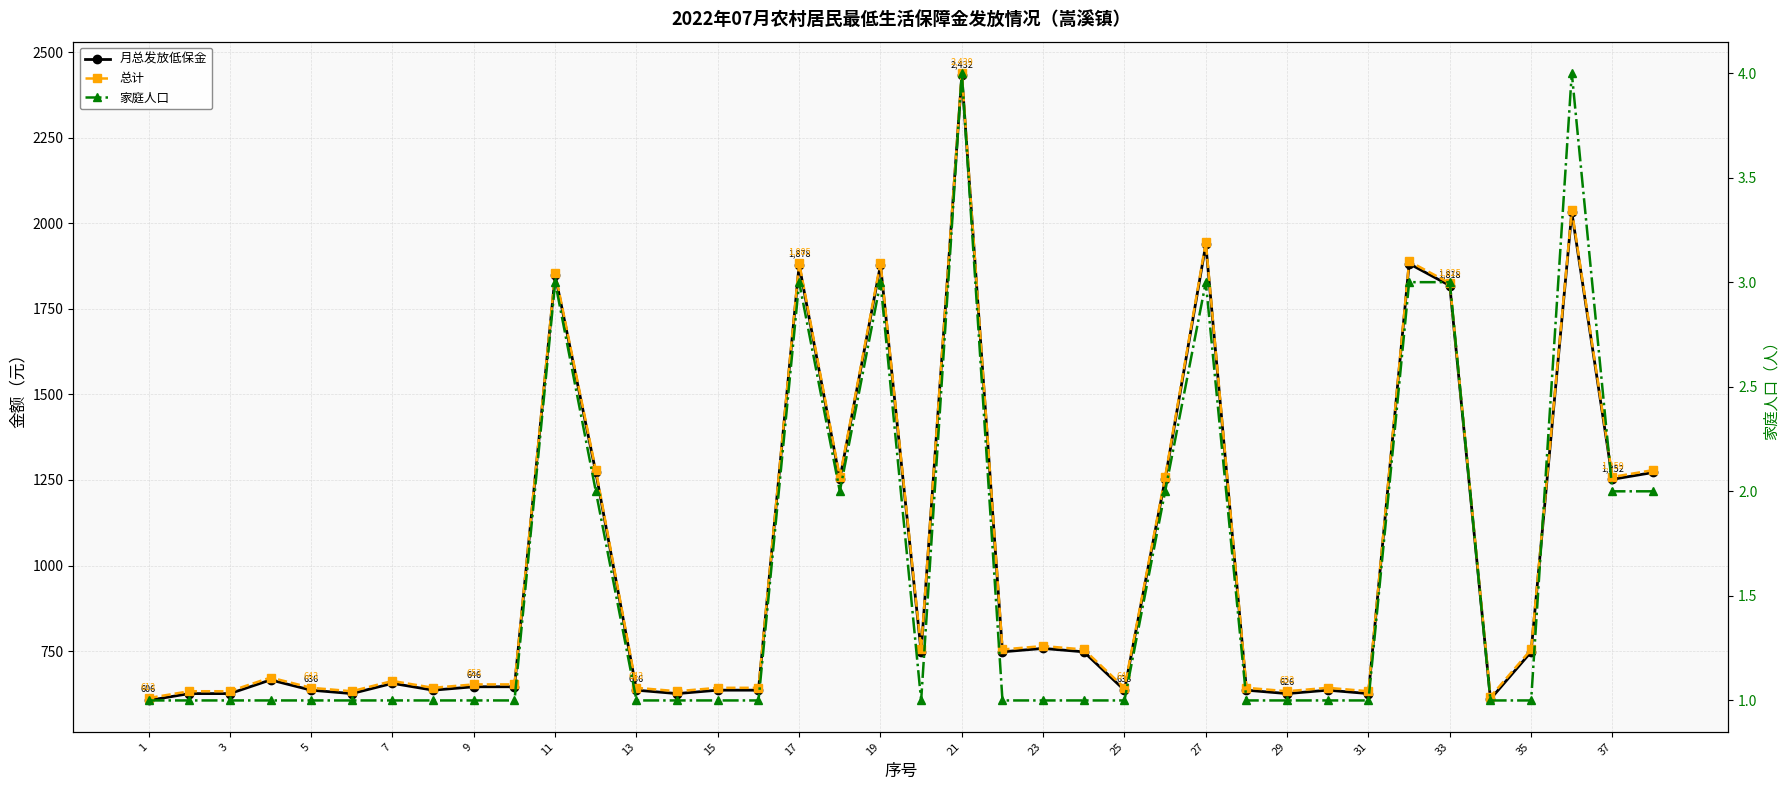

What is the difference between the second highest and second lowest values in the 月总发放低保金 series?

1422.0